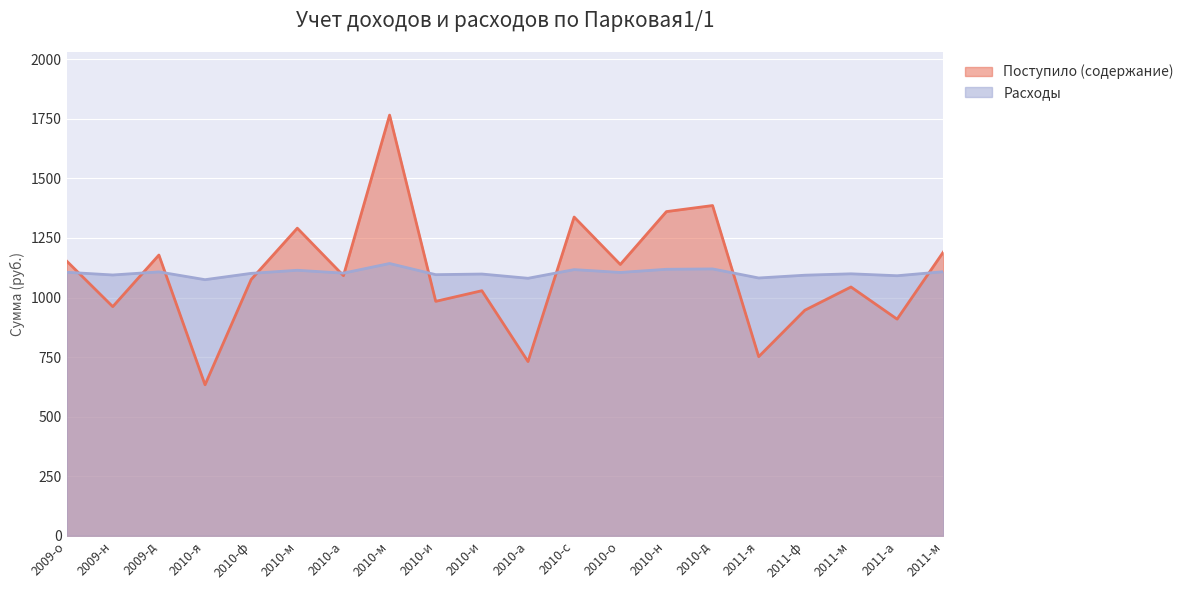

At which category does Поступило (содержание) reach its first local valley?

2009-н